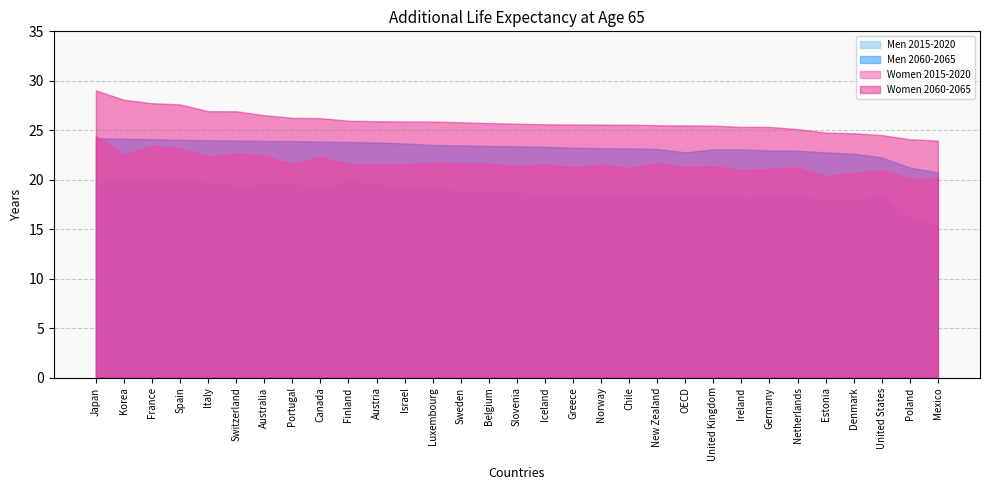

What is the sum of the Men 2060-2065 values at Japan and United Kingdom?

47.3